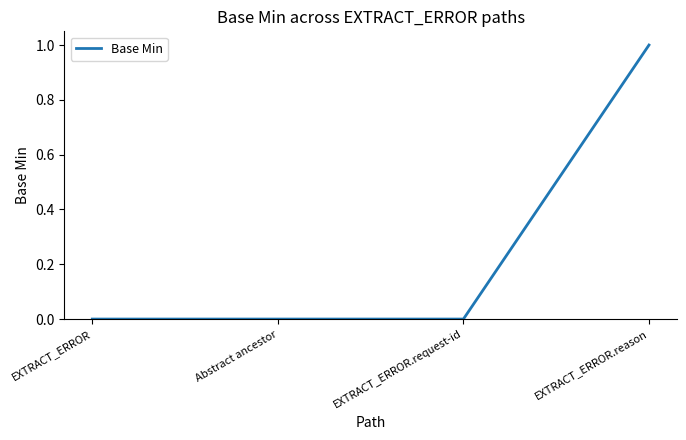

Reading left to right, extract all data points from this chart.

EXTRACT_ERROR=0	Abstract ancestor=0	EXTRACT_ERROR.request-id=0	EXTRACT_ERROR.reason=1